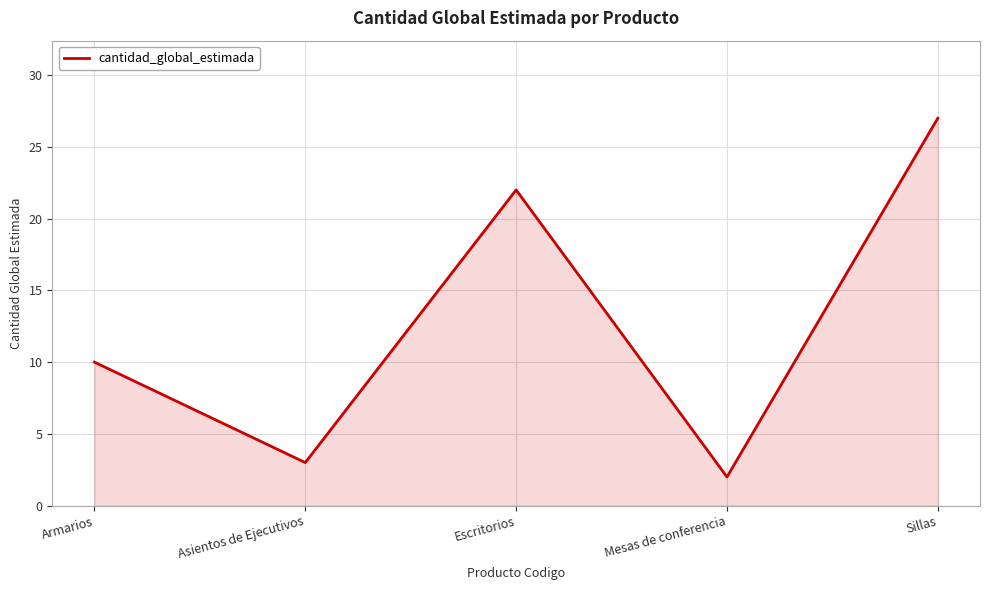

Where is the first local maximum?

Escritorios